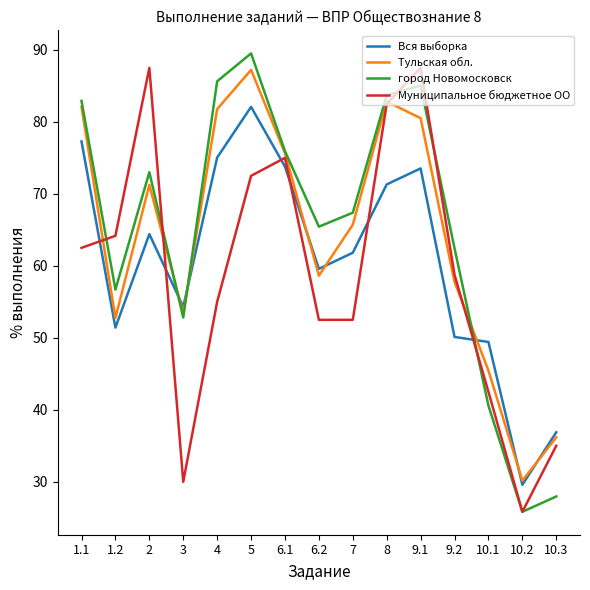

Count the number of data series in this chart.

4